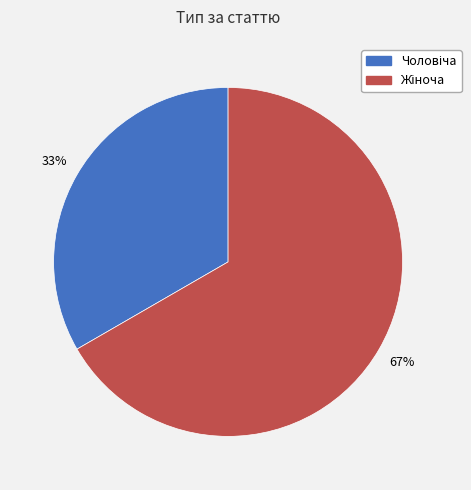

Is there any slice that represents more than half of the pie?

Yes